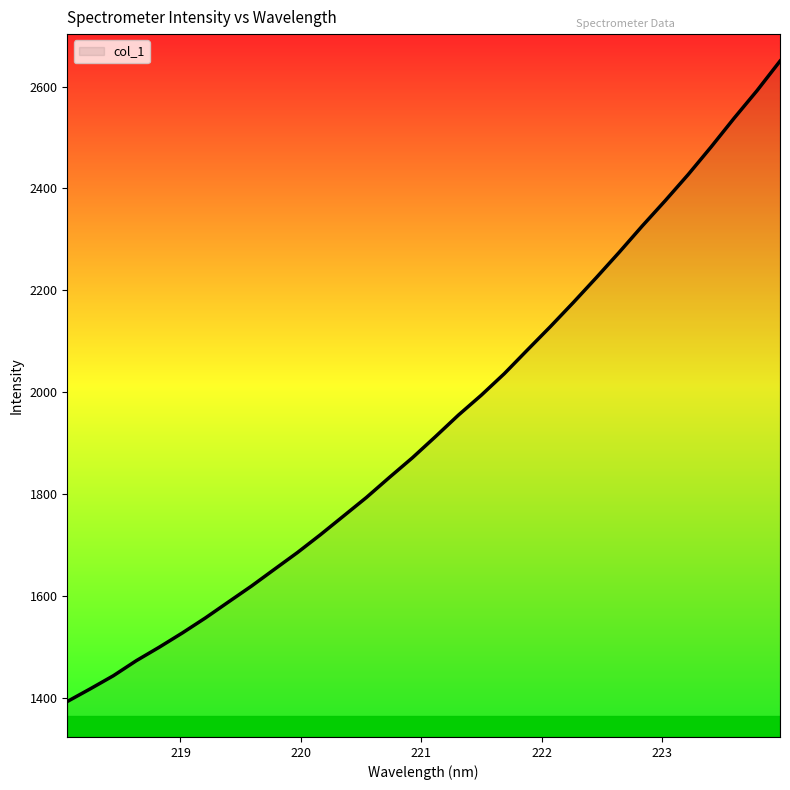

What is the maximum value shown in the chart?

2650.0